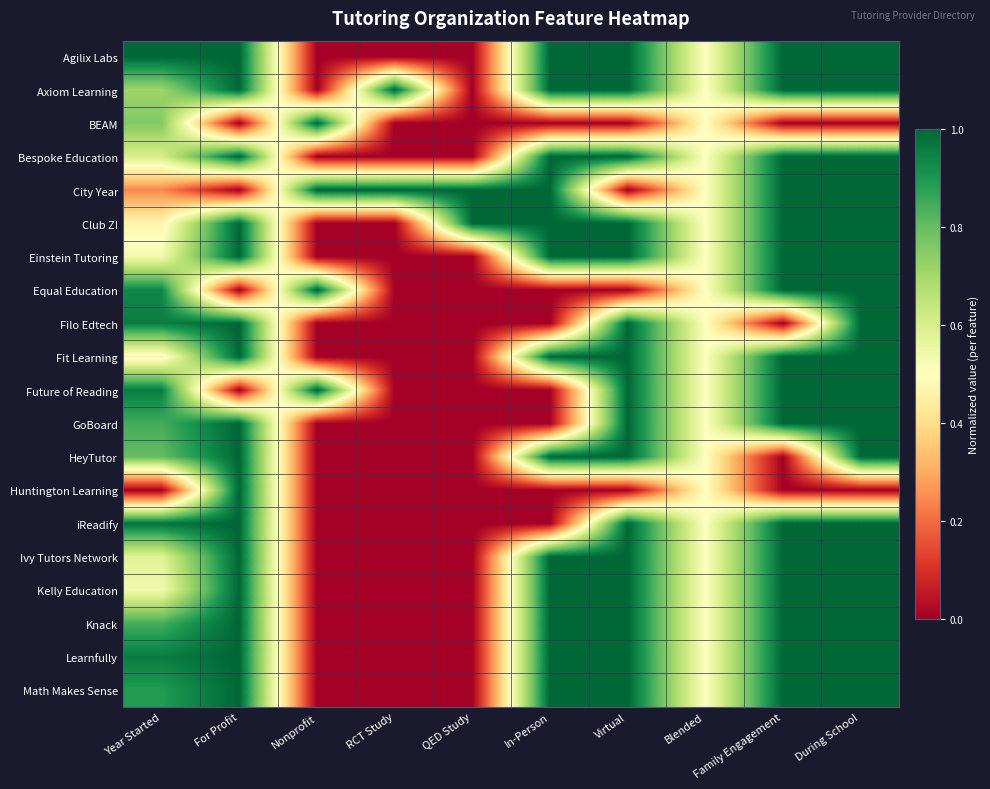

Reading left to right, what are all the values shown in this chart?

Agilix Labs: Year Started=1.0	For Profit=1.0	Nonprofit=0.0	RCT Study=0.0	QED Study=0.0	In-Person=1.0	Virtual=1.0	Blended=0.5	Family Engagement=1.0	During School=1.0
Axiom Learning: Year Started=0.7	For Profit=1.0	Nonprofit=0.0	RCT Study=1.0	QED Study=0.0	In-Person=1.0	Virtual=1.0	Blended=0.5	Family Engagement=1.0	During School=1.0
BEAM: Year Started=0.8	For Profit=0.0	Nonprofit=1.0	RCT Study=0.0	QED Study=0.0	In-Person=0.0	Virtual=0.0	Blended=0.5	Family Engagement=0.0	During School=0.0
Bespoke Education: Year Started=0.6	For Profit=1.0	Nonprofit=0.0	RCT Study=0.0	QED Study=0.0	In-Person=1.0	Virtual=1.0	Blended=0.5	Family Engagement=1.0	During School=1.0
City Year: Year Started=0.2	For Profit=0.0	Nonprofit=1.0	RCT Study=1.0	QED Study=1.0	In-Person=1.0	Virtual=0.0	Blended=0.5	Family Engagement=1.0	During School=1.0
Club Z!: Year Started=0.5	For Profit=1.0	Nonprofit=0.0	RCT Study=0.0	QED Study=1.0	In-Person=1.0	Virtual=1.0	Blended=0.5	Family Engagement=1.0	During School=1.0
Einstein Tutoring: Year Started=0.5	For Profit=1.0	Nonprofit=0.0	RCT Study=0.0	QED Study=0.0	In-Person=1.0	Virtual=1.0	Blended=0.5	Family Engagement=1.0	During School=1.0
Equal Education: Year Started=0.9	For Profit=0.0	Nonprofit=1.0	RCT Study=0.0	QED Study=0.0	In-Person=0.0	Virtual=0.0	Blended=0.5	Family Engagement=1.0	During School=1.0
Filo Edtech: Year Started=1.0	For Profit=1.0	Nonprofit=0.0	RCT Study=0.0	QED Study=0.0	In-Person=0.0	Virtual=1.0	Blended=0.5	Family Engagement=0.0	During School=1.0
Fit Learning: Year Started=0.5	For Profit=1.0	Nonprofit=0.0	RCT Study=0.0	QED Study=0.0	In-Person=1.0	Virtual=1.0	Blended=0.5	Family Engagement=1.0	During School=1.0
Future of Reading: Year Started=1.0	For Profit=0.0	Nonprofit=1.0	RCT Study=0.0	QED Study=0.0	In-Person=0.0	Virtual=1.0	Blended=0.5	Family Engagement=1.0	During School=1.0
GoBoard: Year Started=0.8	For Profit=1.0	Nonprofit=0.0	RCT Study=0.0	QED Study=0.0	In-Person=0.0	Virtual=1.0	Blended=0.5	Family Engagement=1.0	During School=1.0
HeyTutor: Year Started=0.8	For Profit=1.0	Nonprofit=0.0	RCT Study=0.0	QED Study=0.0	In-Person=1.0	Virtual=1.0	Blended=0.5	Family Engagement=0.0	During School=1.0
Huntington Learning: Year Started=0.0	For Profit=1.0	Nonprofit=0.0	RCT Study=0.0	QED Study=0.0	In-Person=0.0	Virtual=0.0	Blended=0.5	Family Engagement=0.0	During School=0.0
iReadify: Year Started=1.0	For Profit=1.0	Nonprofit=0.0	RCT Study=0.0	QED Study=0.0	In-Person=0.0	Virtual=1.0	Blended=0.5	Family Engagement=1.0	During School=1.0
Ivy Tutors Network: Year Started=0.6	For Profit=1.0	Nonprofit=0.0	RCT Study=0.0	QED Study=0.0	In-Person=1.0	Virtual=1.0	Blended=0.5	Family Engagement=1.0	During School=1.0
Kelly Education: Year Started=0.5	For Profit=1.0	Nonprofit=0.0	RCT Study=0.0	QED Study=0.0	In-Person=1.0	Virtual=1.0	Blended=0.5	Family Engagement=1.0	During School=1.0
Knack: Year Started=0.8	For Profit=1.0	Nonprofit=0.0	RCT Study=0.0	QED Study=0.0	In-Person=1.0	Virtual=1.0	Blended=0.5	Family Engagement=1.0	During School=1.0
Learnfully: Year Started=1.0	For Profit=1.0	Nonprofit=0.0	RCT Study=0.0	QED Study=0.0	In-Person=1.0	Virtual=1.0	Blended=0.5	Family Engagement=1.0	During School=1.0
Math Makes Sense: Year Started=0.9	For Profit=1.0	Nonprofit=0.0	RCT Study=0.0	QED Study=0.0	In-Person=1.0	Virtual=1.0	Blended=0.5	Family Engagement=1.0	During School=1.0